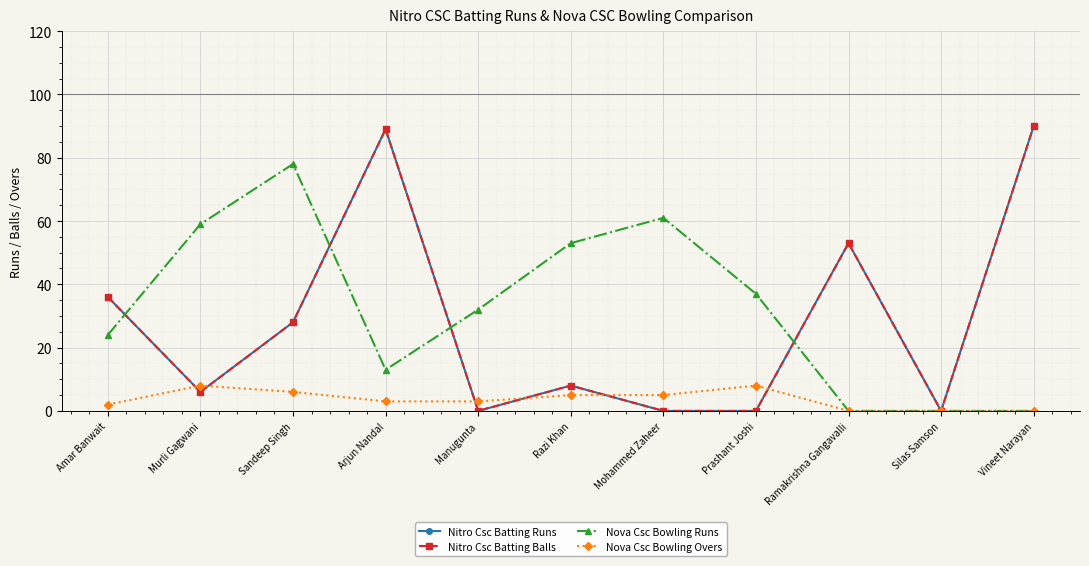

At which label is Nova Csc Bowling Runs closest to 39?

Prashant Joshi